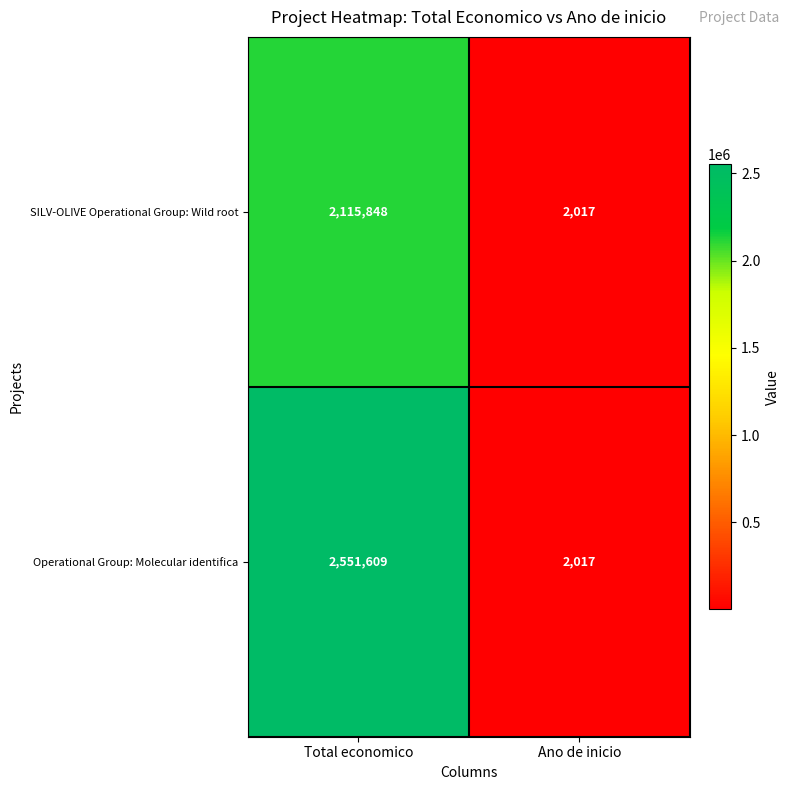

What is the maximum value shown in the chart?

2551609